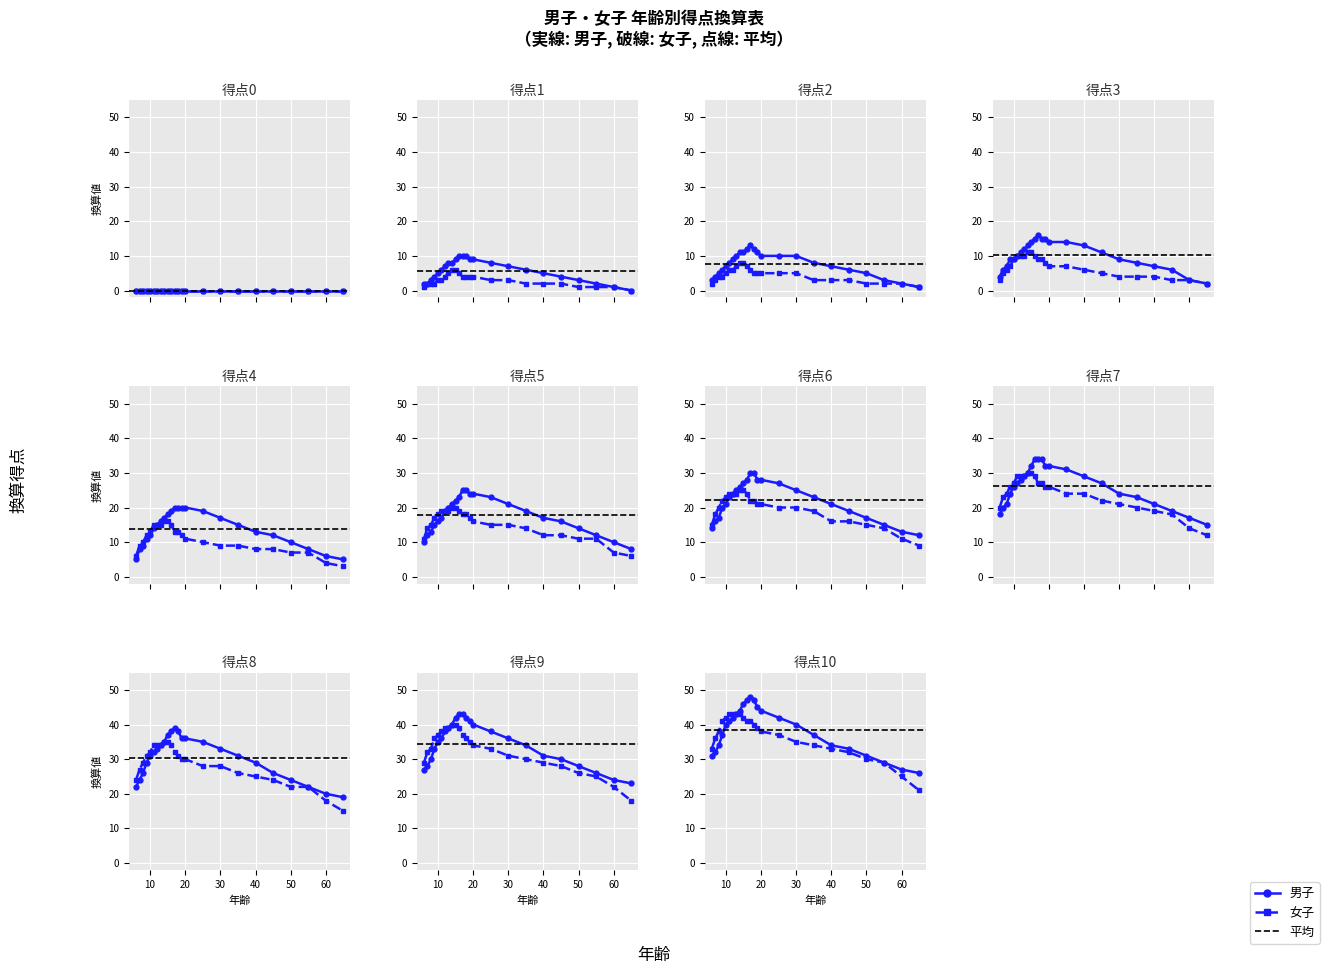

What is the value of the 男子 point at the 12th from the left?

48